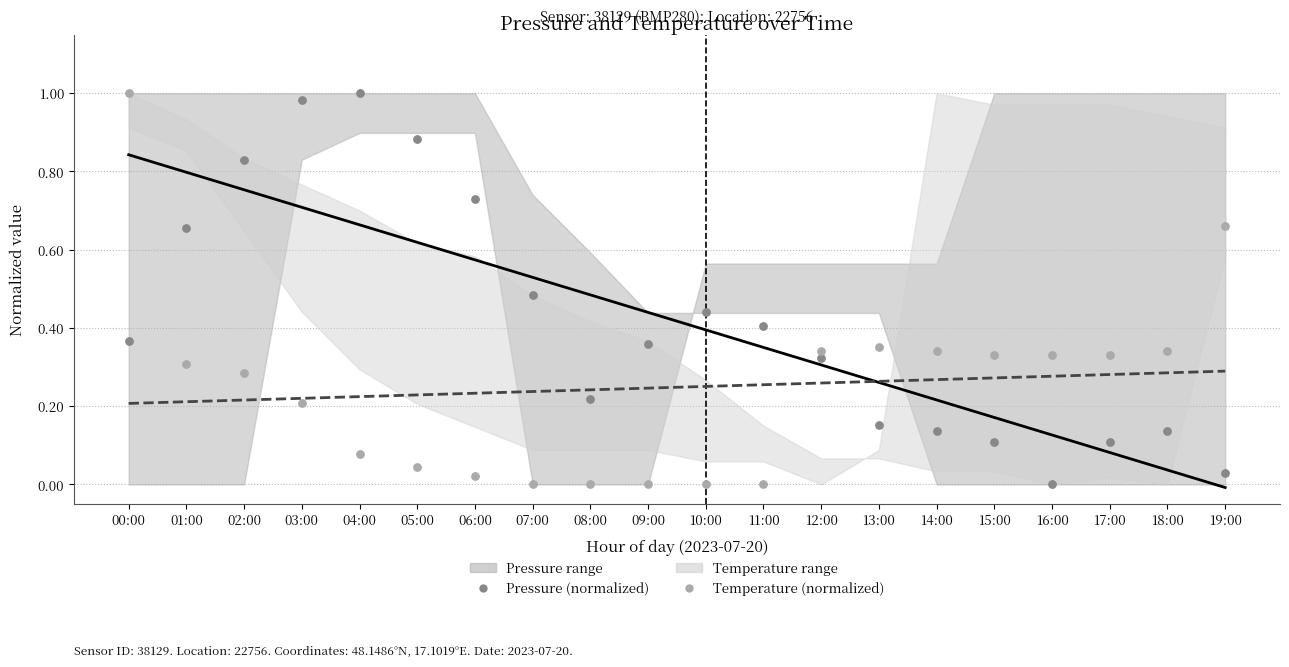

What is the total value across all series at 17:00?

0.8